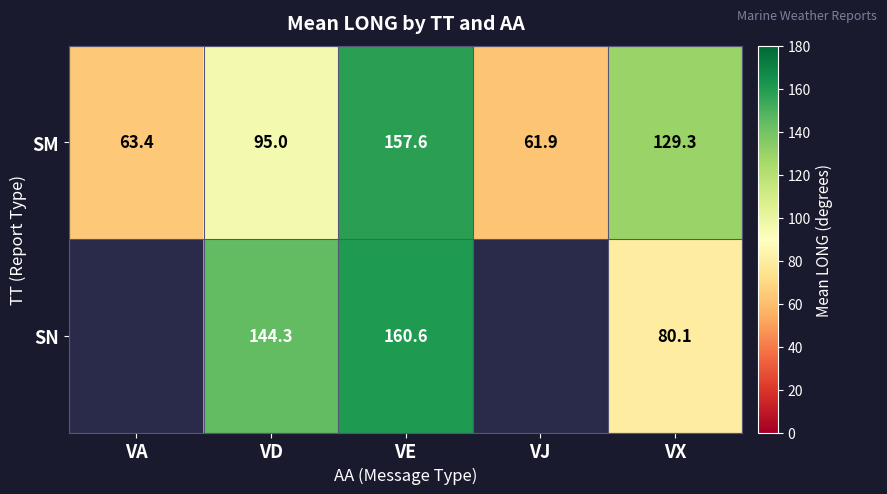

Is it true that SM equals 63.4 at VA?

True